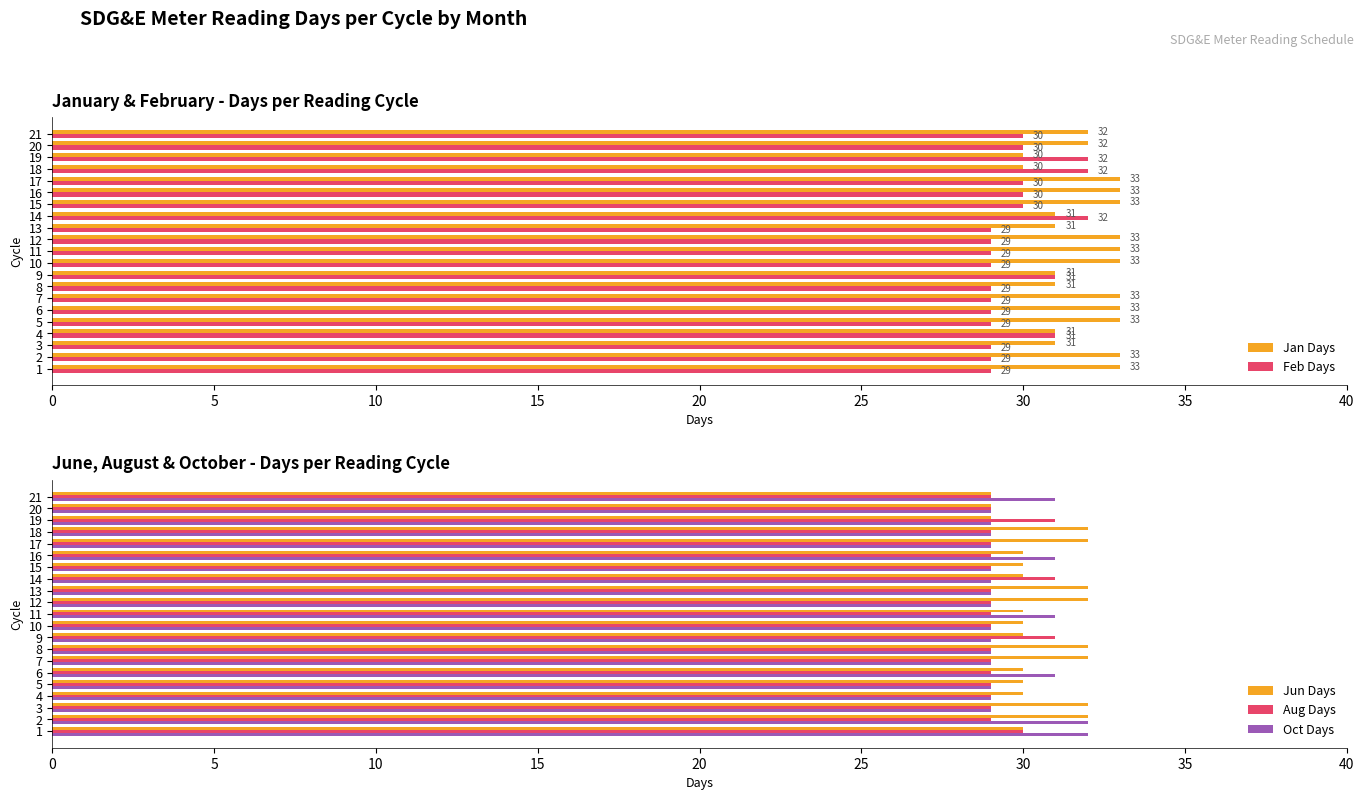

True or false: Oct Days has a value of 17 at 13.

False